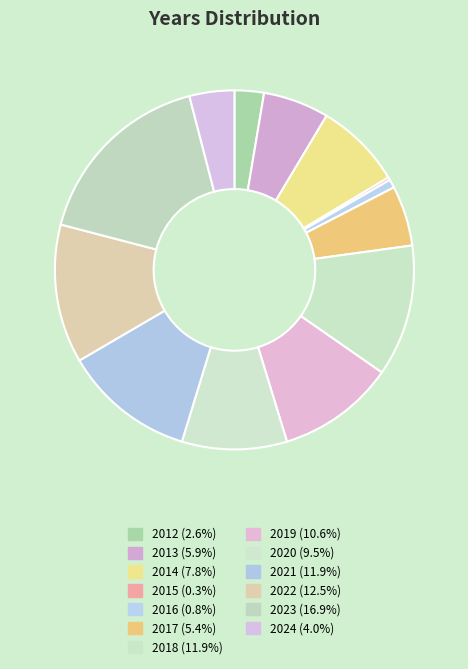

To the nearest percent, what is the difference between the 2022 and 2020 slice percentages?

3%